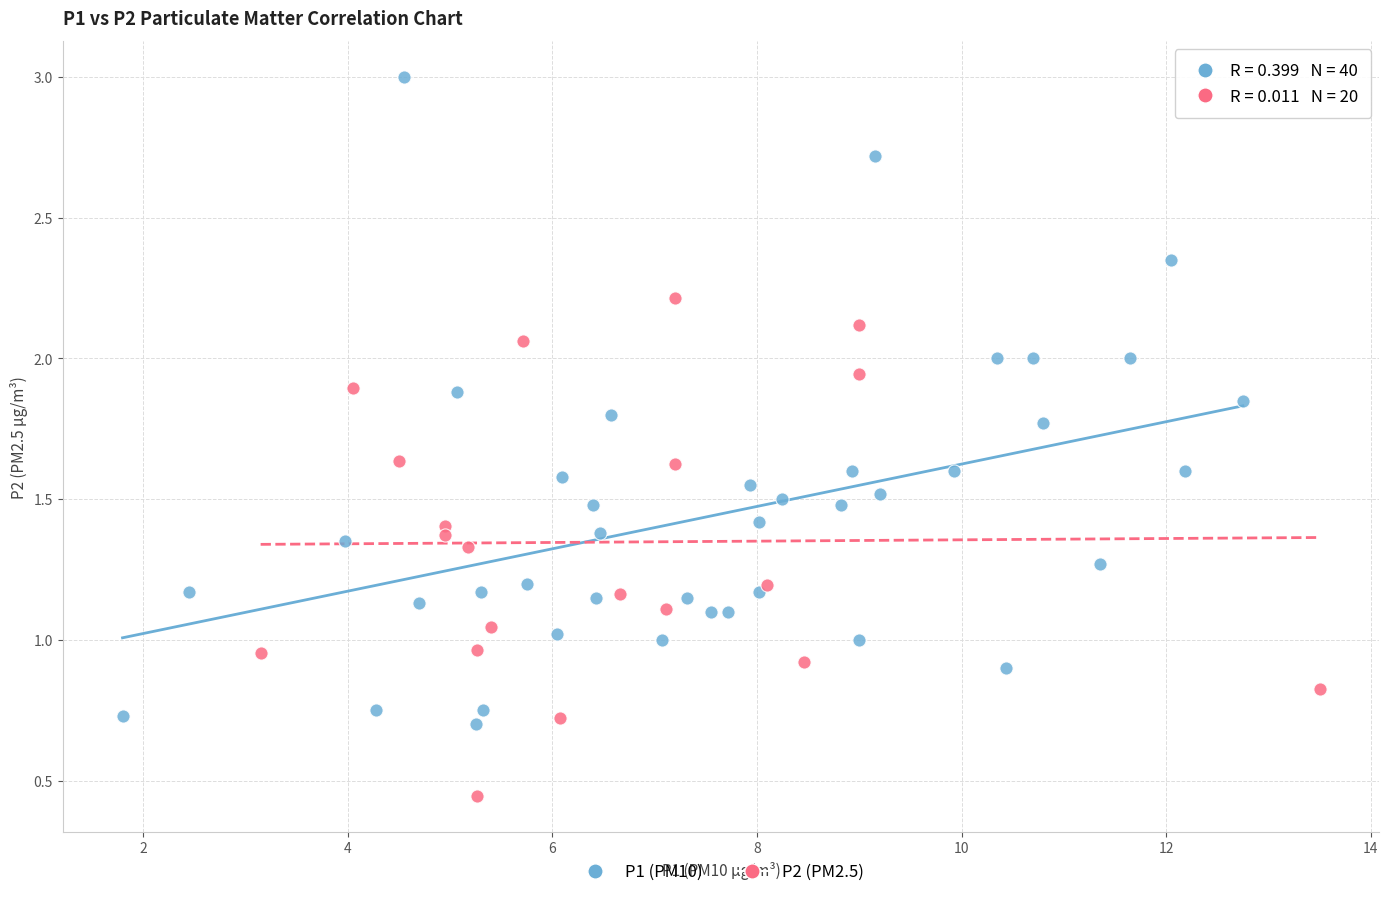

Which series contains the lowest Y value?

P2 (PM2.5)